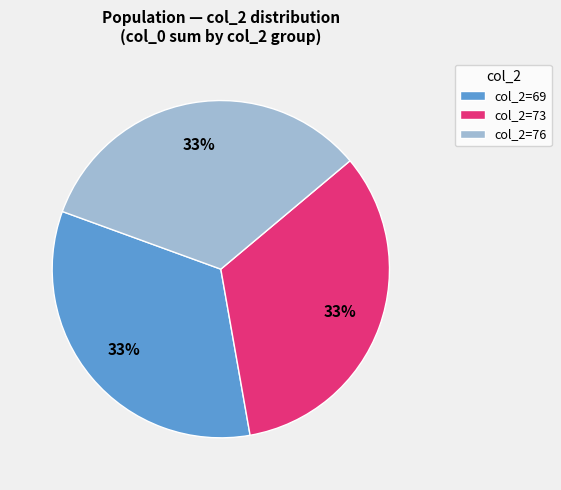

What is the ratio of the value at col_2=76 to the value at col_2=69?

1.0